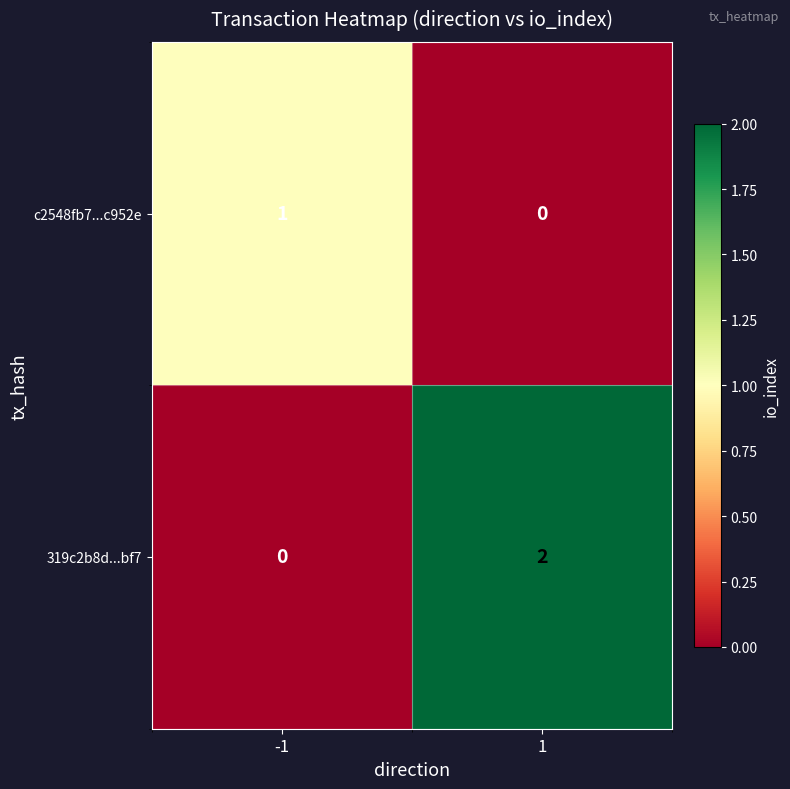

Count the number of data series in this chart.

2